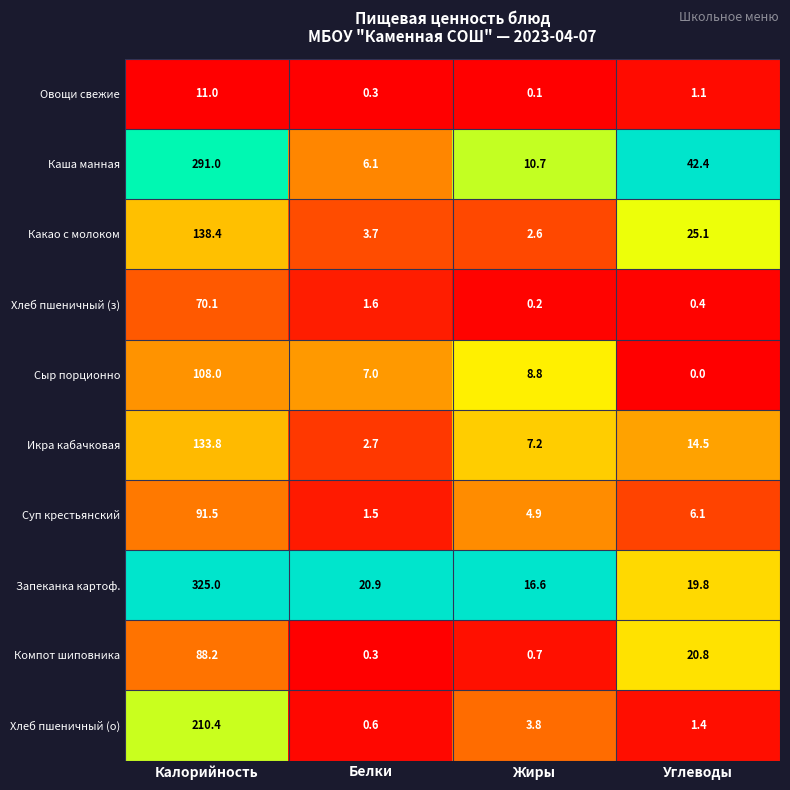

List the series in order of their peak value, highest first.

Запеканка картоф., Каша манная, Хлеб пшеничный (о), Какао с молоком, Икра кабачковая, Сыр порционно, Суп крестьянский, Компот шиповника, Хлеб пшеничный (з), Овощи свежие